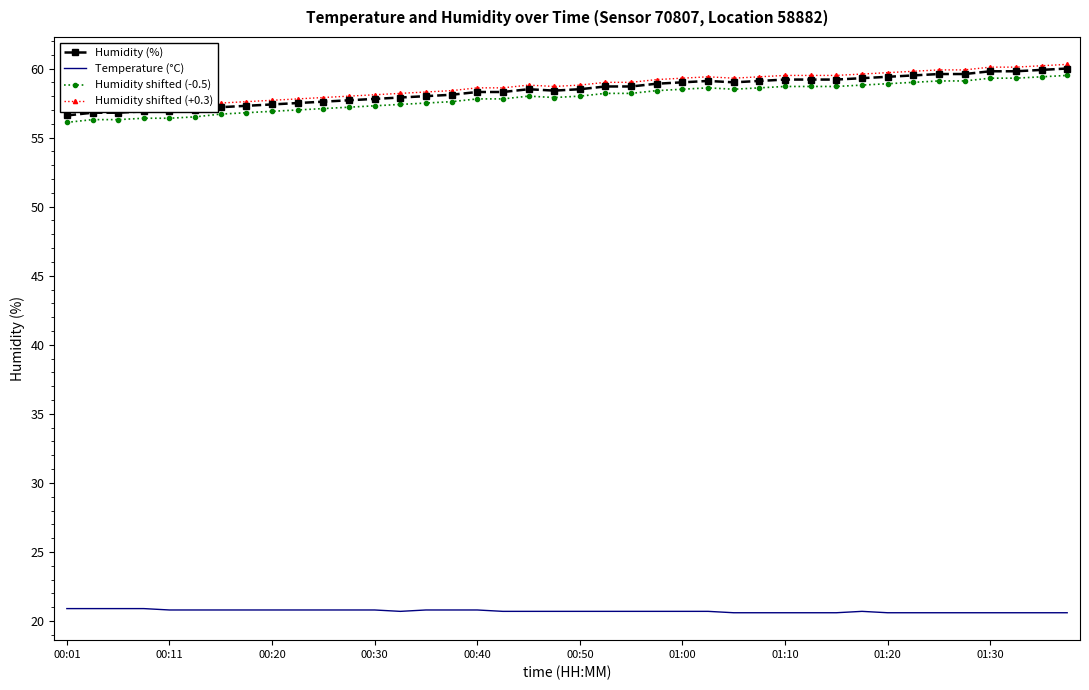

True or false: Humidity shifted (-0.5) and Humidity shifted (+0.3) cross at least once.

False